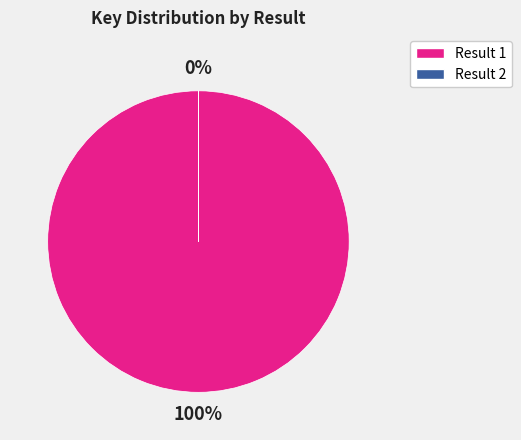

The Result 2 (5840) slice represents 10% of the pie. True or false?

False